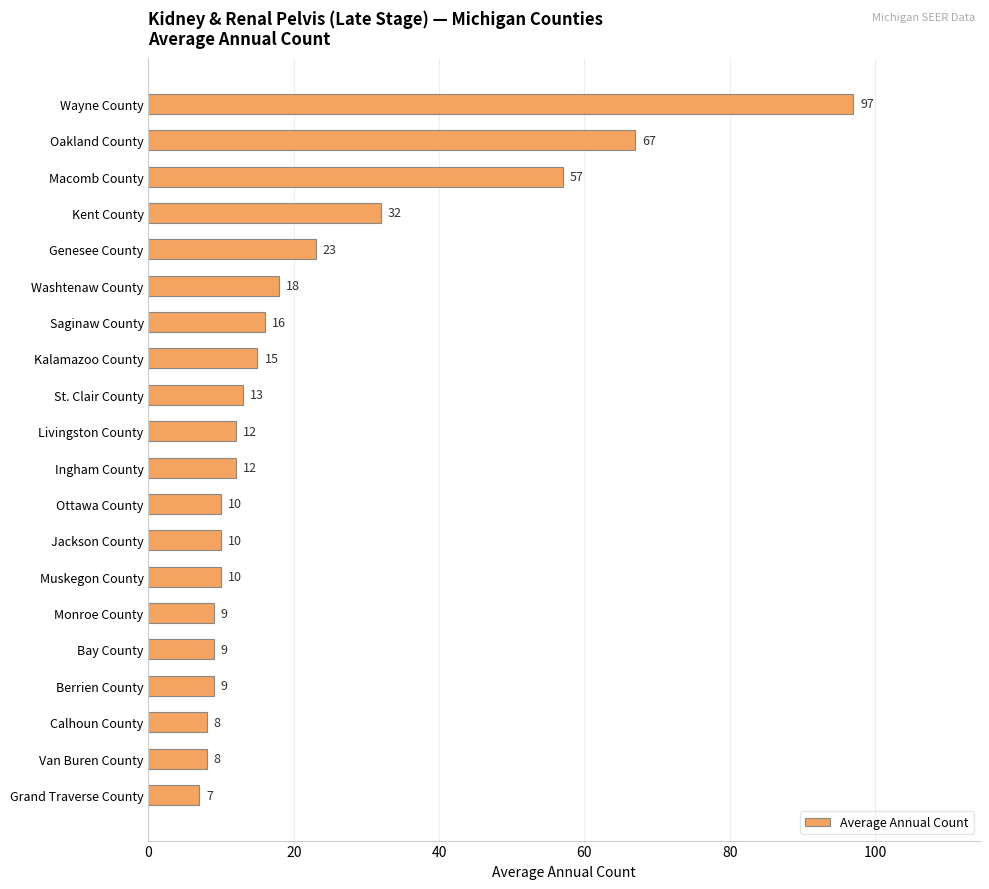

Does the chart contain stacked bars?

No